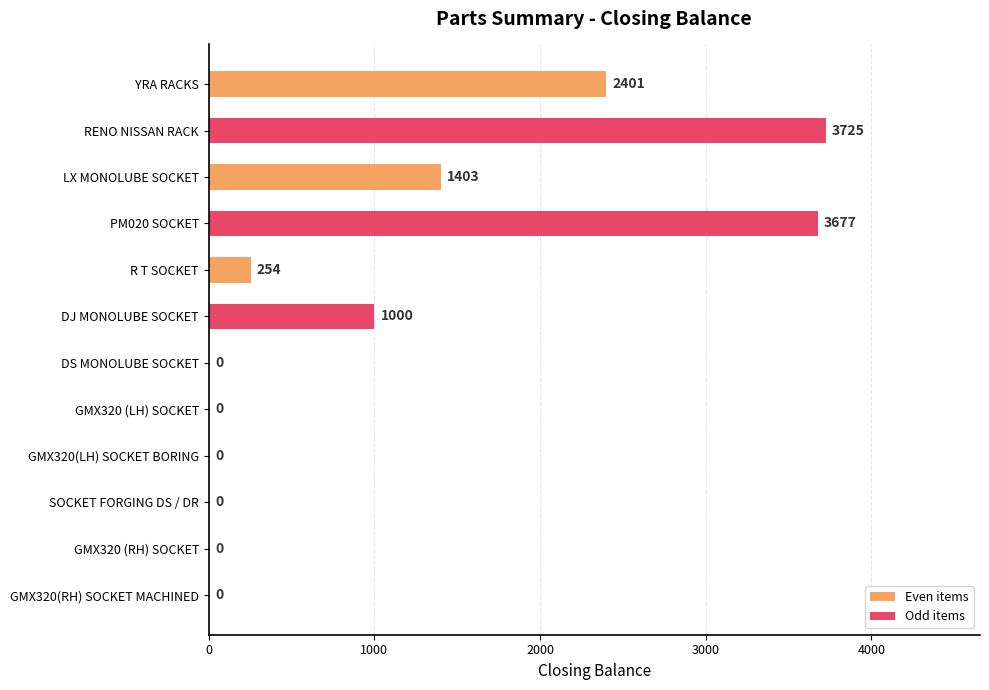

The value at SOCKET FORGING DS / DR is 0. True or false?

True